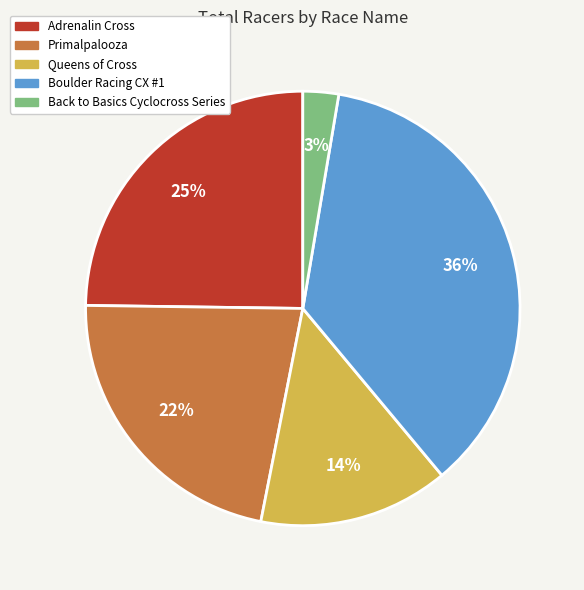

Count the number of slices in the pie.

5